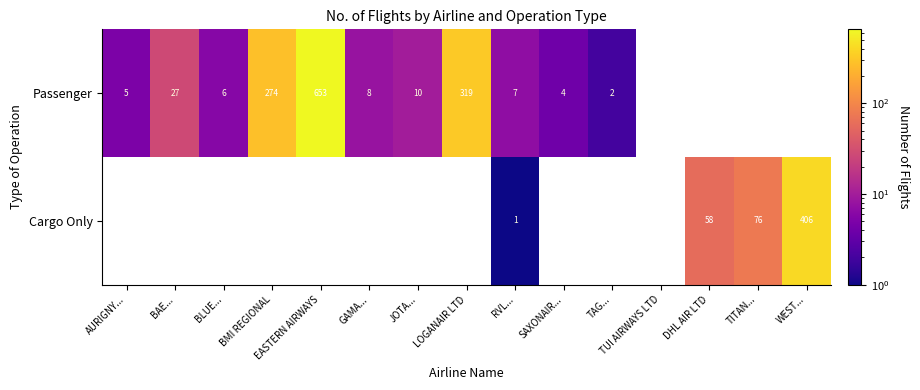

What is the total value across all series at RVL...?

8